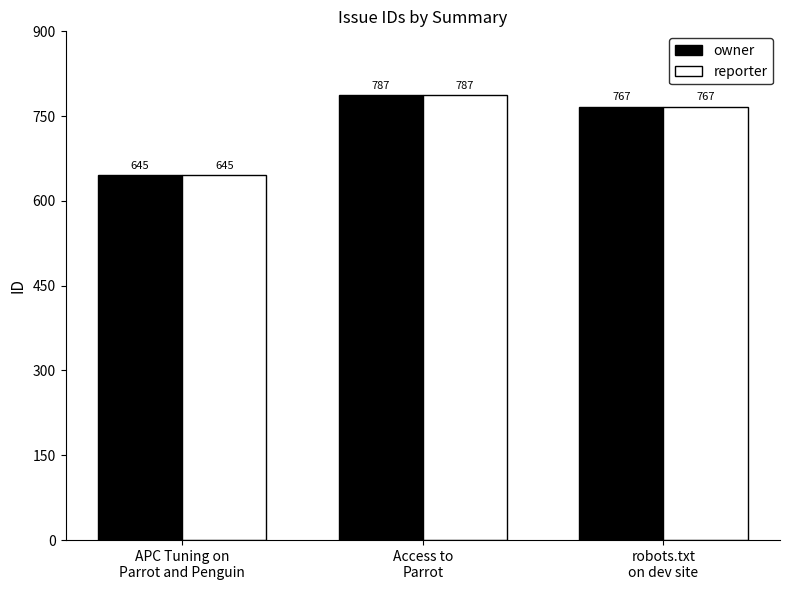

What is the approximate value of owner at robots.txt
on dev site, to the nearest 10?

770